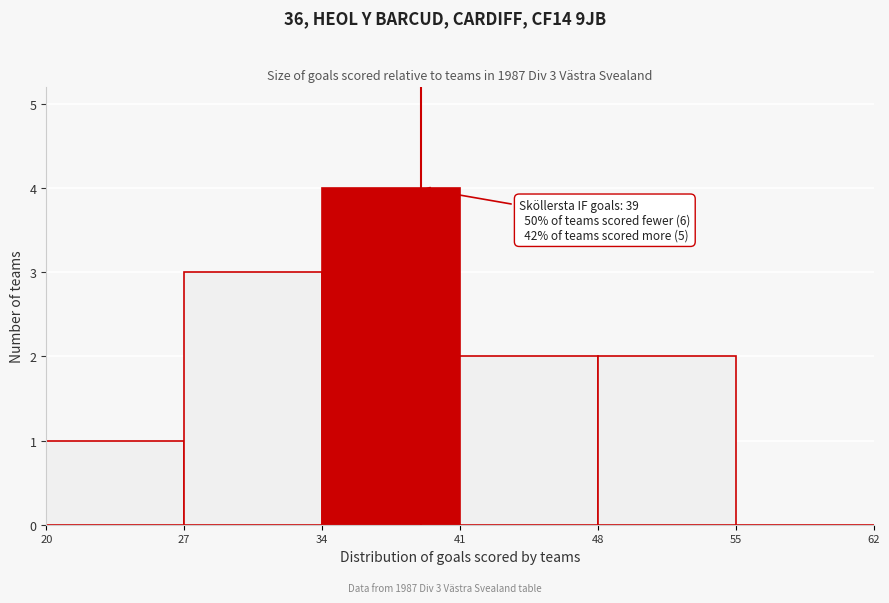

Which range on the x-axis has the tallest bar?

34 to 41